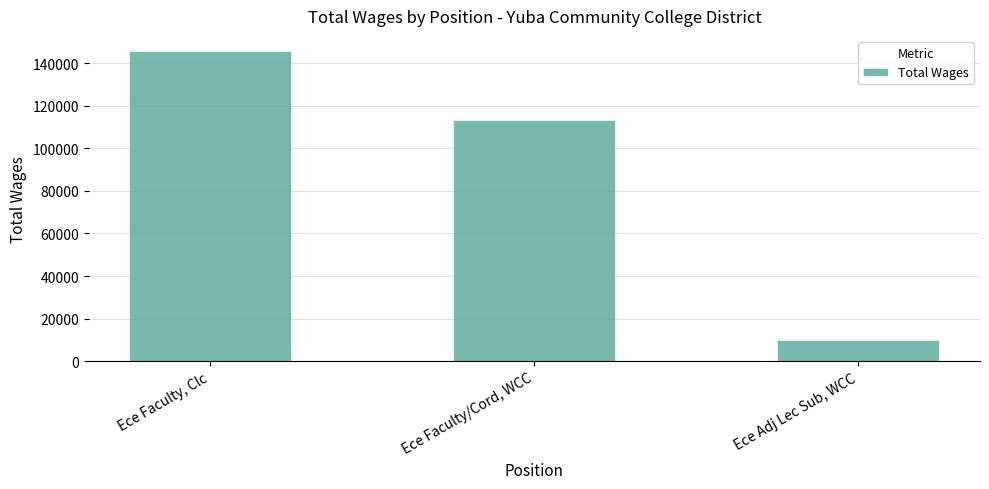

At which label is the value closest to 77772?

Ece Faculty/Cord, WCC